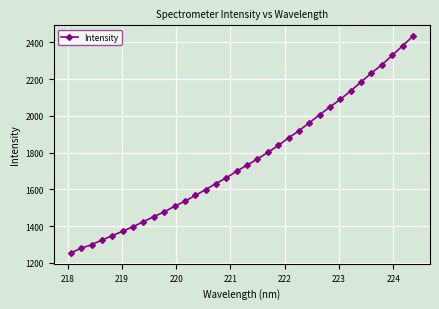

What is the value of the 11th point from the left?

1508.2